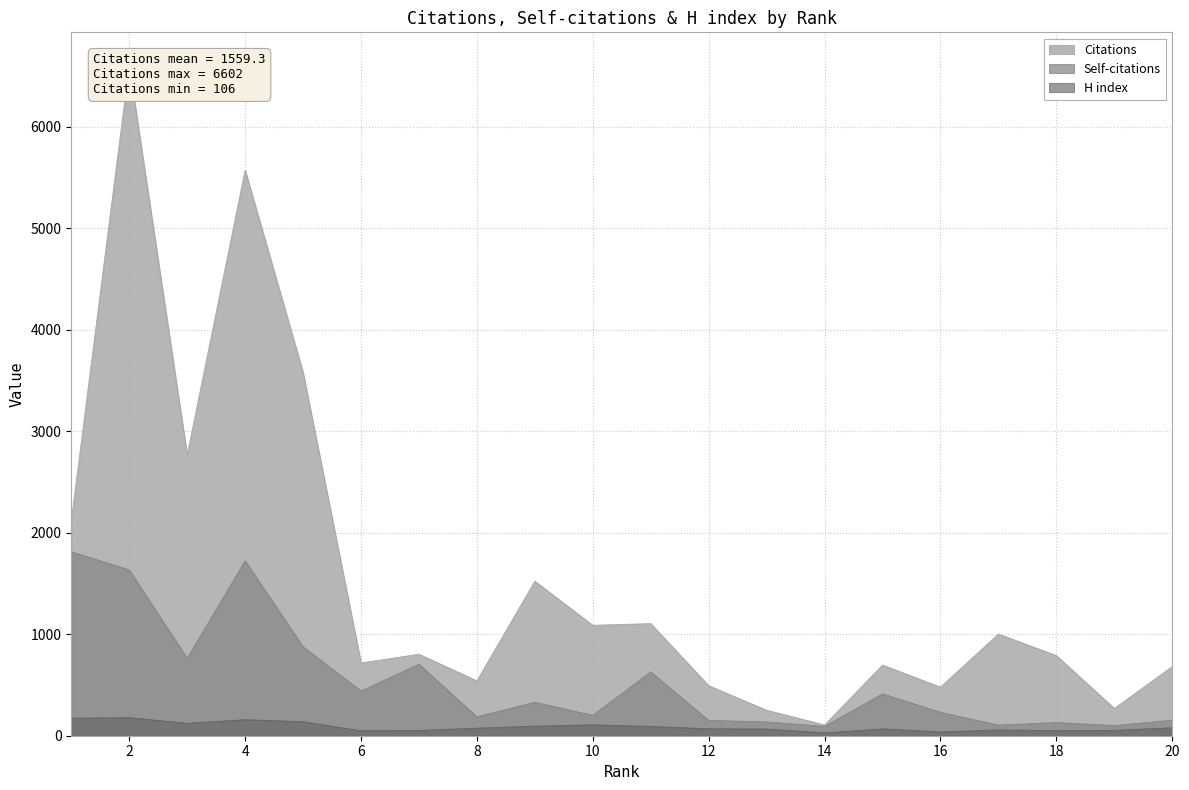

At which category is the sum across all series the highest?

2